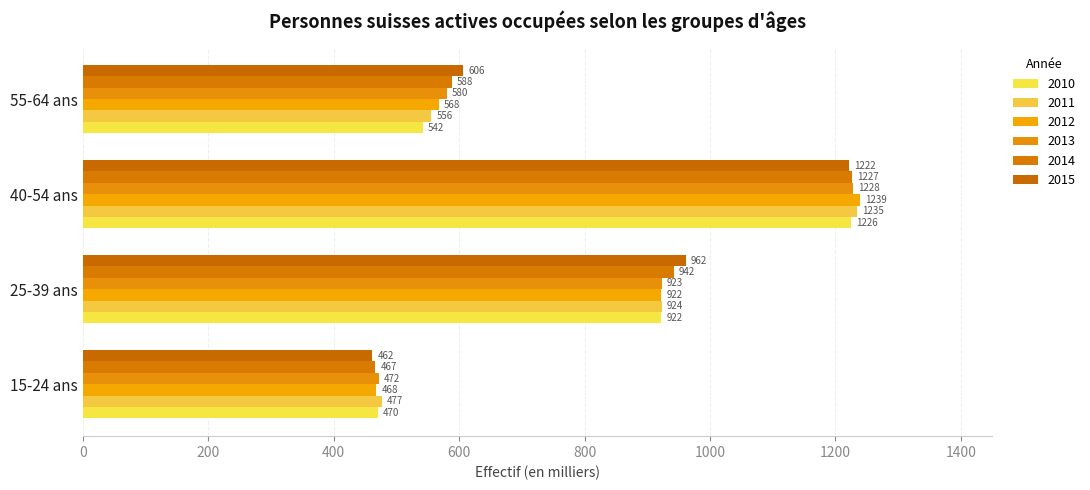

What are all the series names shown in the legend?

2010, 2011, 2012, 2013, 2014, 2015